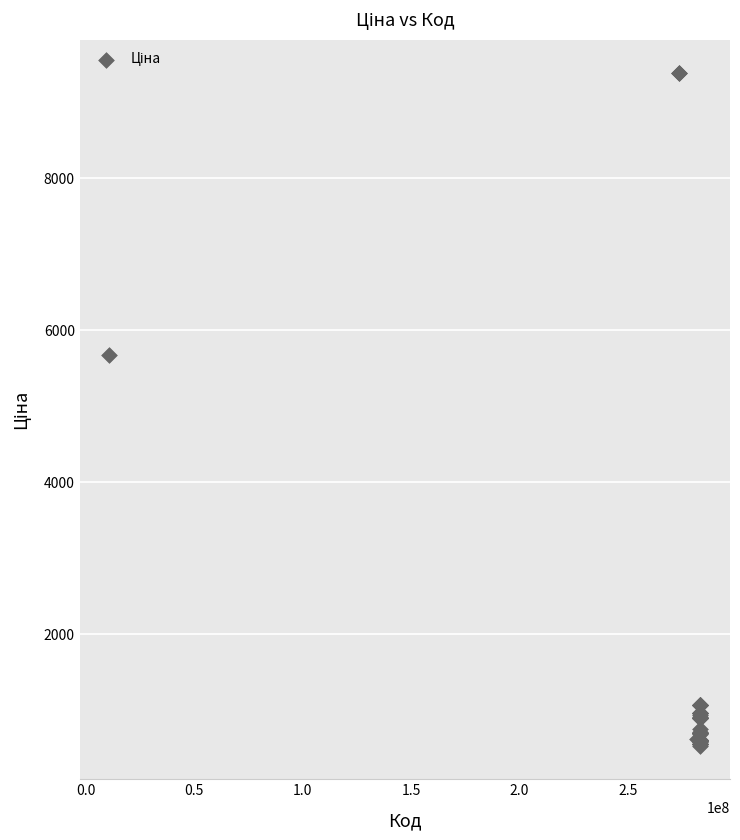

What Y value in the scatter plot is closest to 4957?

5673.8